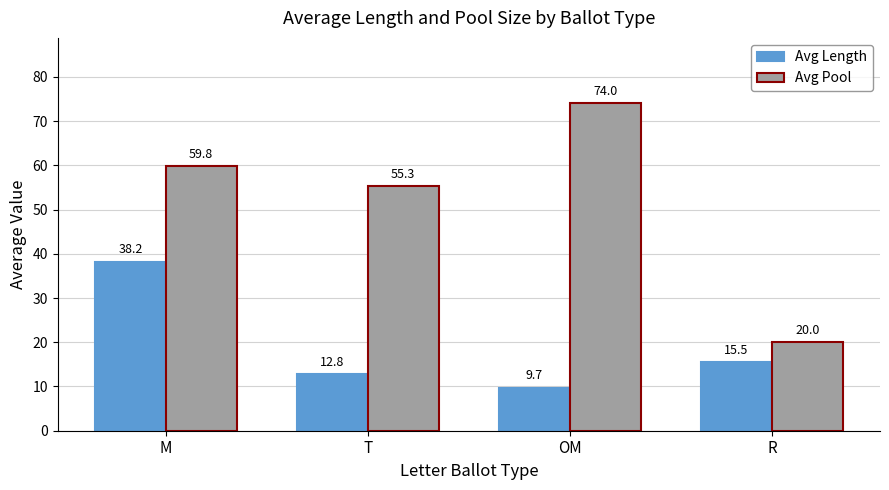

At how many categories does at least one series exceed 29?

3